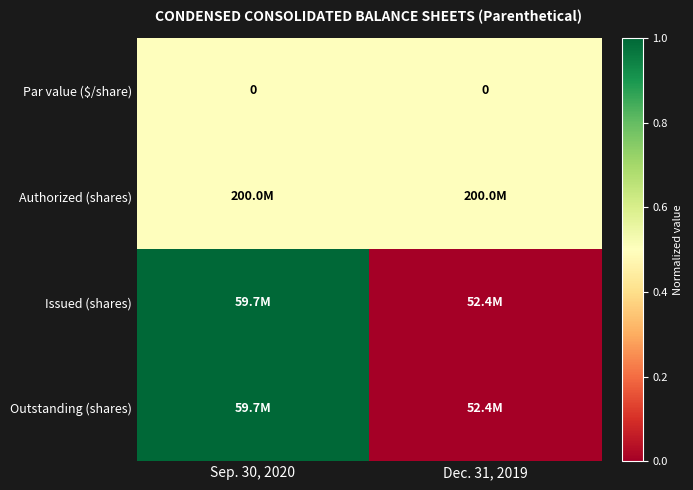

What is the total value across all series at Sep. 30, 2020?

3.0